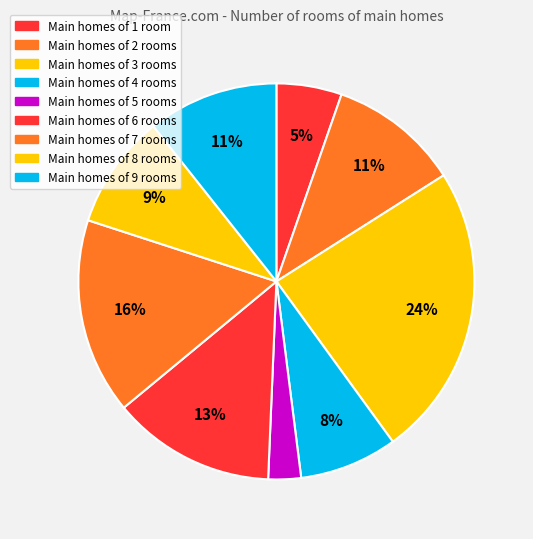

How many segments does this pie chart have?

9